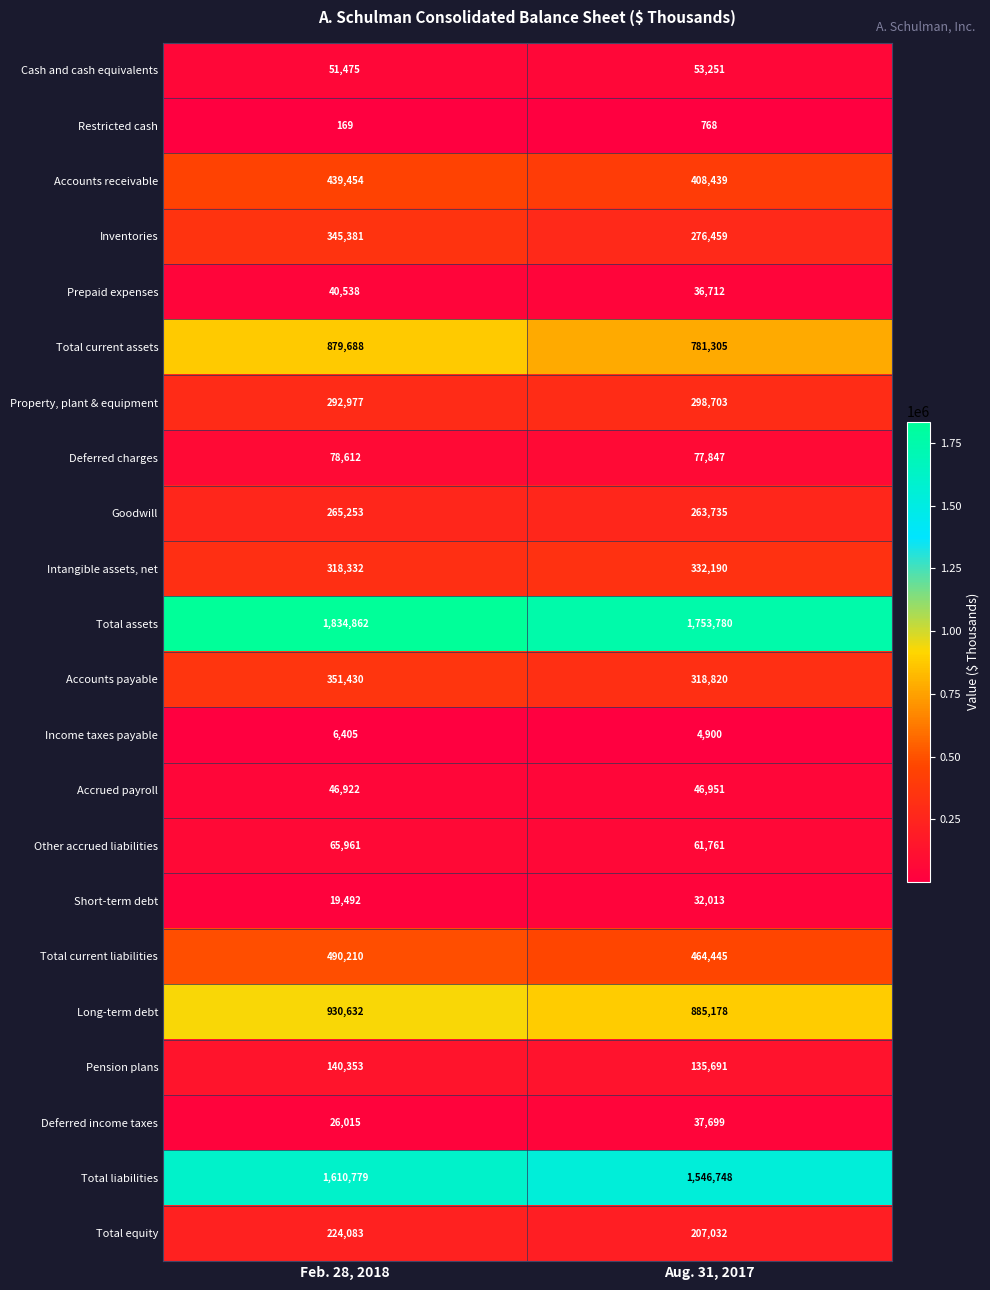

What is the spread (max minus min) of values at Aug. 31, 2017?

1753012